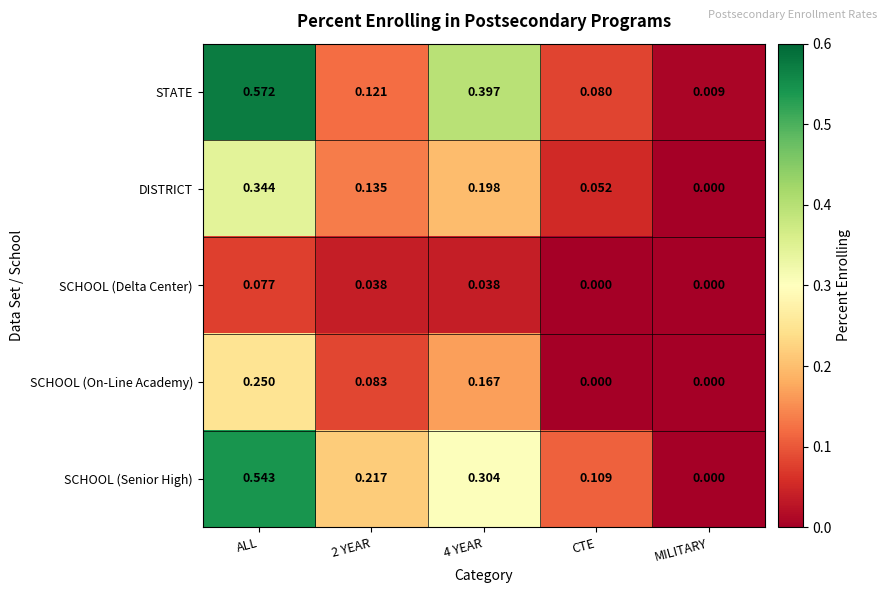

Which category has the highest value across all series?

ALL